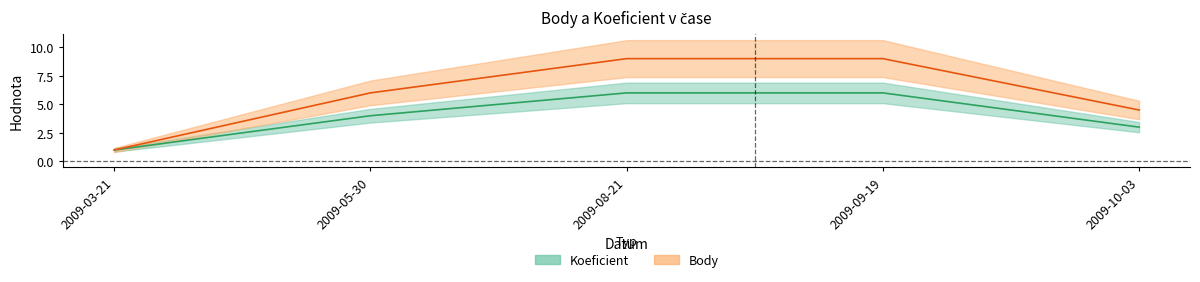

What is the label of the 4th point from the right?

2009-05-30